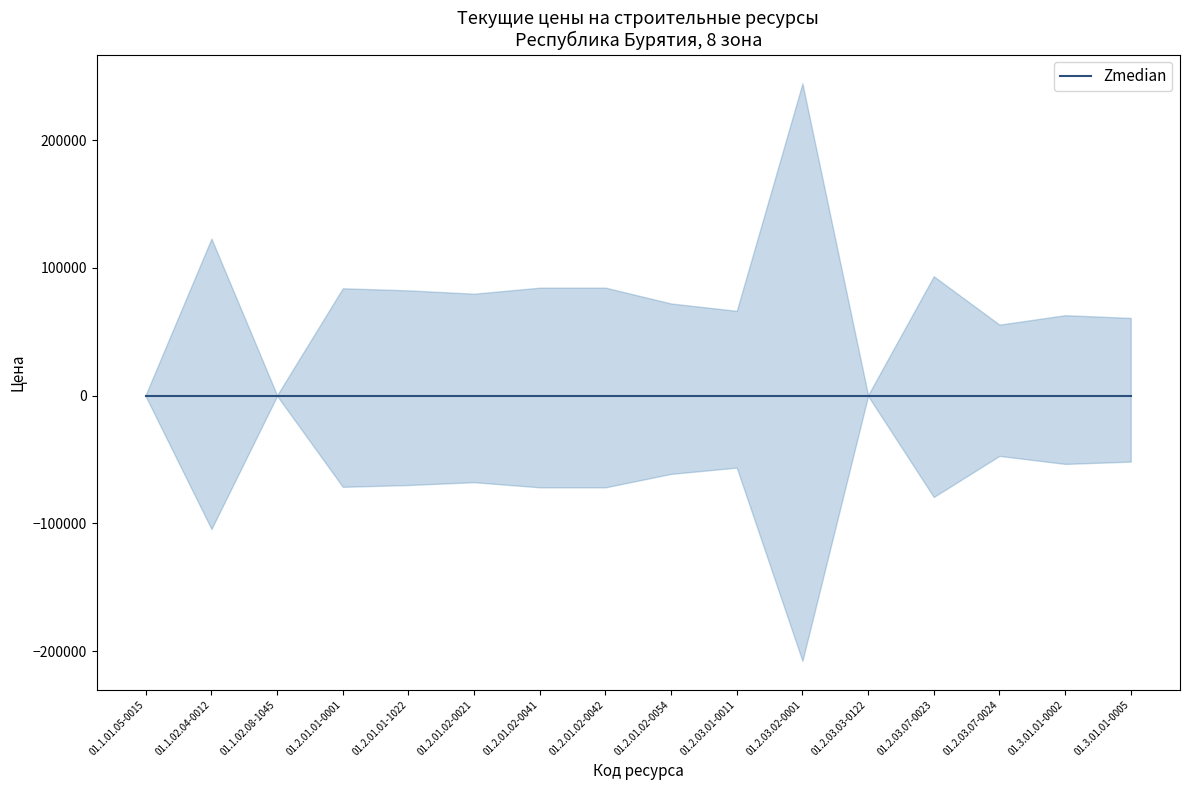

How many lines are shown in the chart?

3